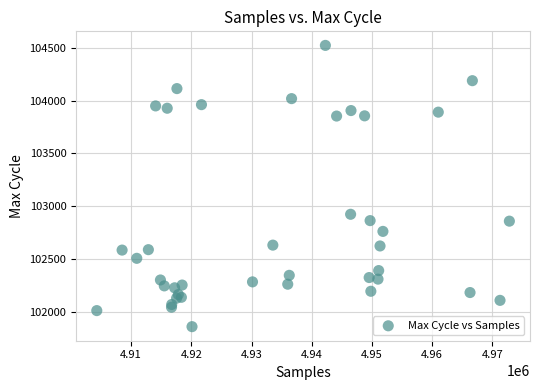

What Y value in the scatter plot is closest to 103190?

102923